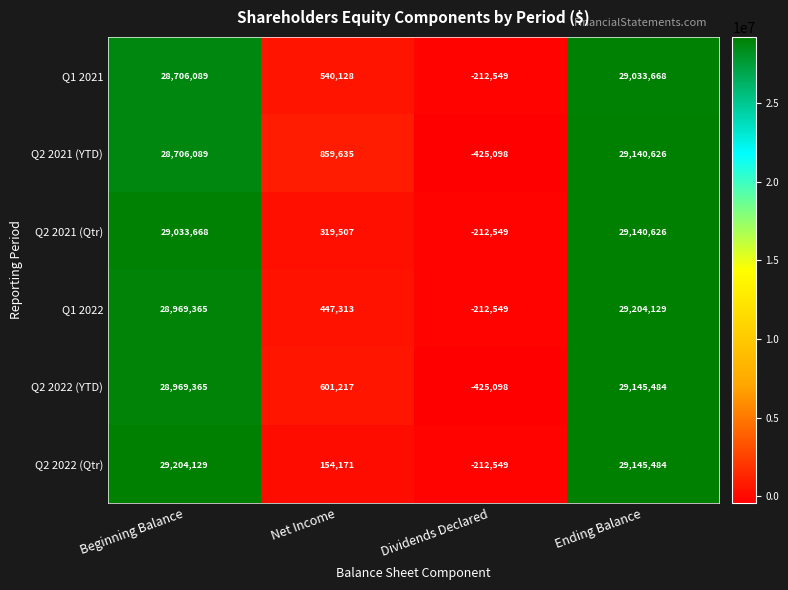

Which series has the largest range (max minus min)?

Q2 2022 (YTD)